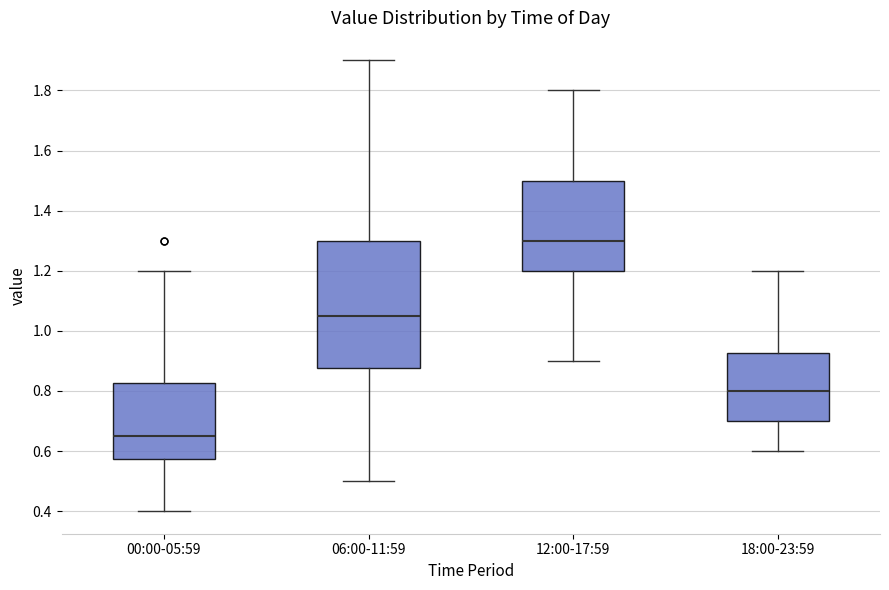

Reading left to right, transcribe this box plot: for each box, give where its median line is, the range the box spans, and where its two whiskers end, as read against the y-axis. The values are not printed on the chart, so give them approximately, as read against the axis.

00:00-05:59: median 0.66, box 0.58 to 0.82, whiskers 0.40 to 1.20
06:00-11:59: median 1.06, box 0.88 to 1.30, whiskers 0.50 to 1.90
12:00-17:59: median 1.30, box 1.20 to 1.50, whiskers 0.90 to 1.80
18:00-23:59: median 0.80, box 0.70 to 0.92, whiskers 0.60 to 1.20